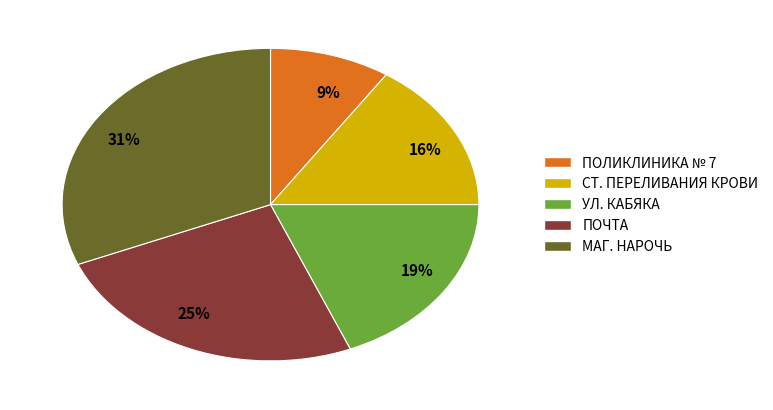

Which category has the smallest portion of the pie?

9%